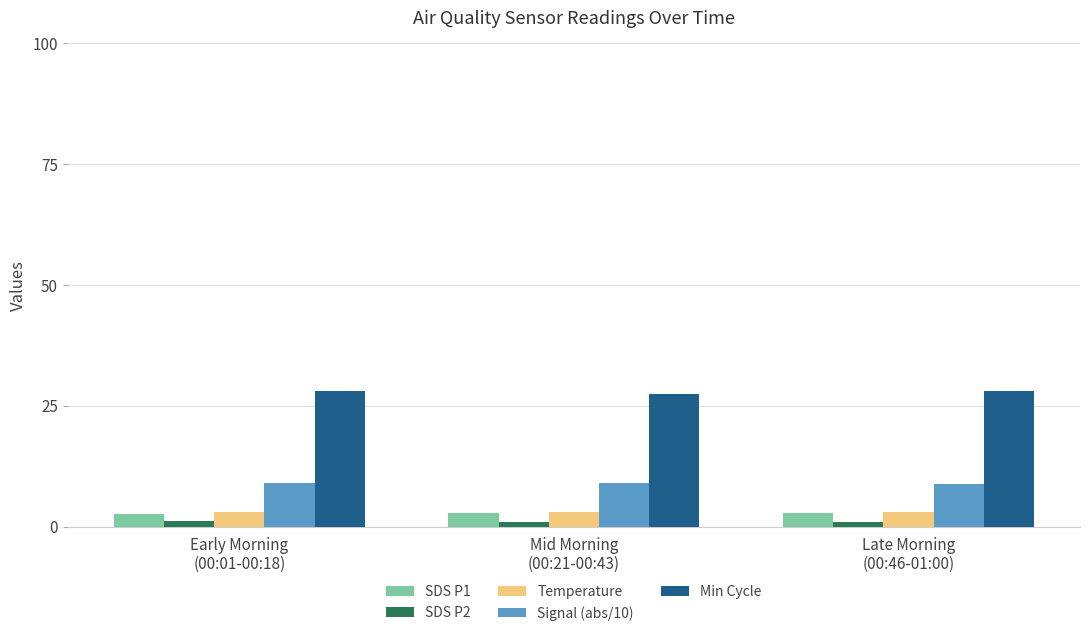

What is the highest value of the Min Cycle series?

28.0